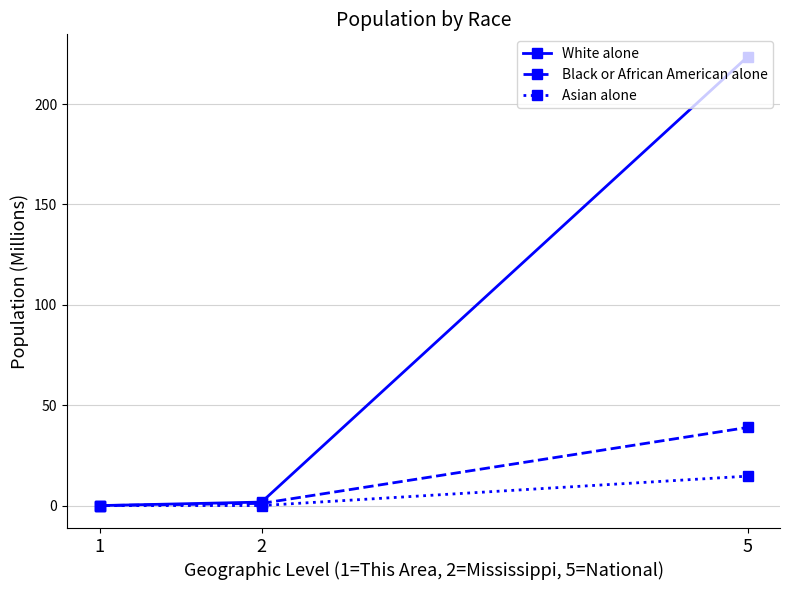

What is the sum of the White alone values at 2 and 1?

1.8